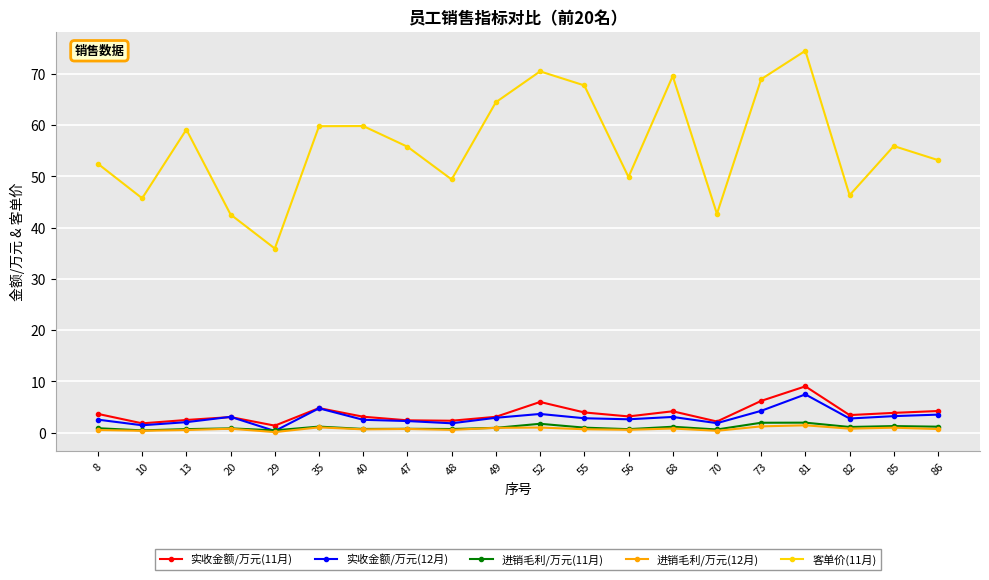

True or false: 客单价(11月) and 进销毛利/万元(11月) intersect in this chart.

False